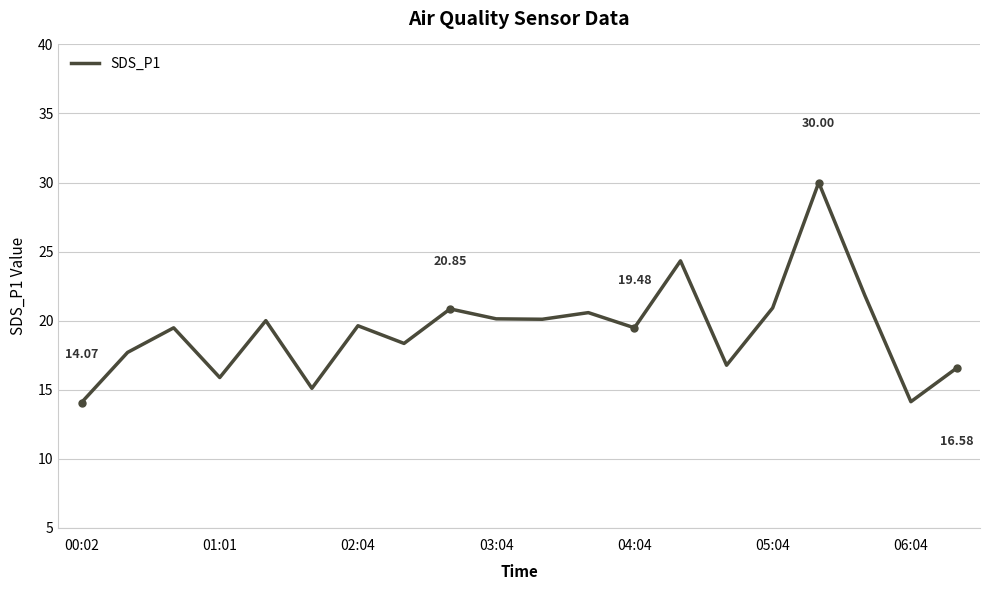

What is the difference between the maximum and minimum values?

15.9